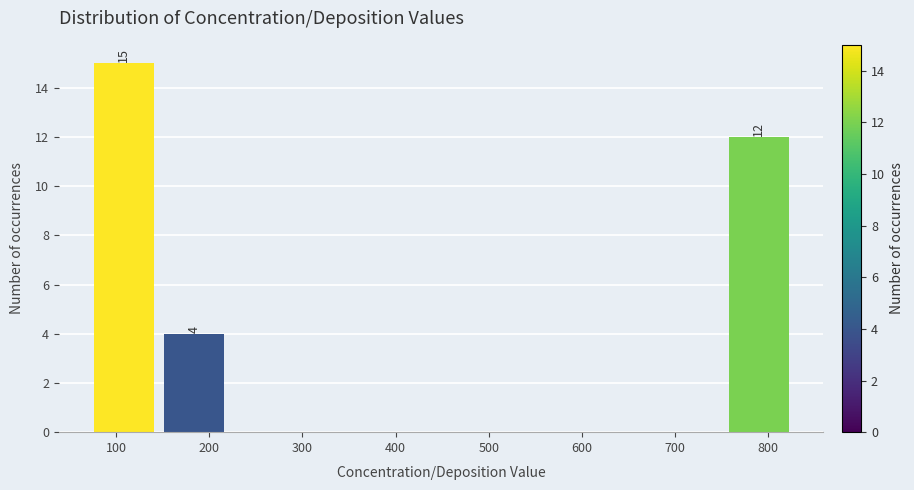

Which range on the x-axis has the tallest bar?

70 to 150